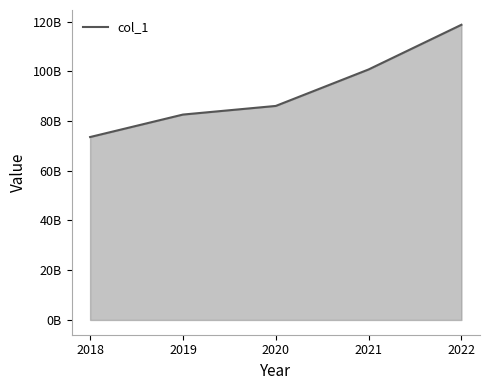

Does the chart have visible grid lines?

No